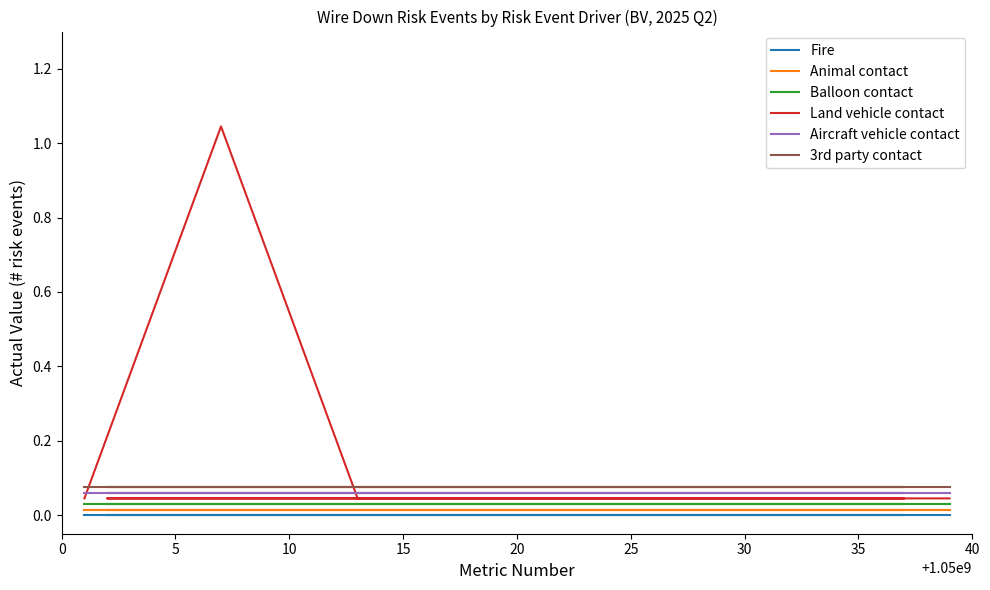

What is the total value across all series at 5?

1.2